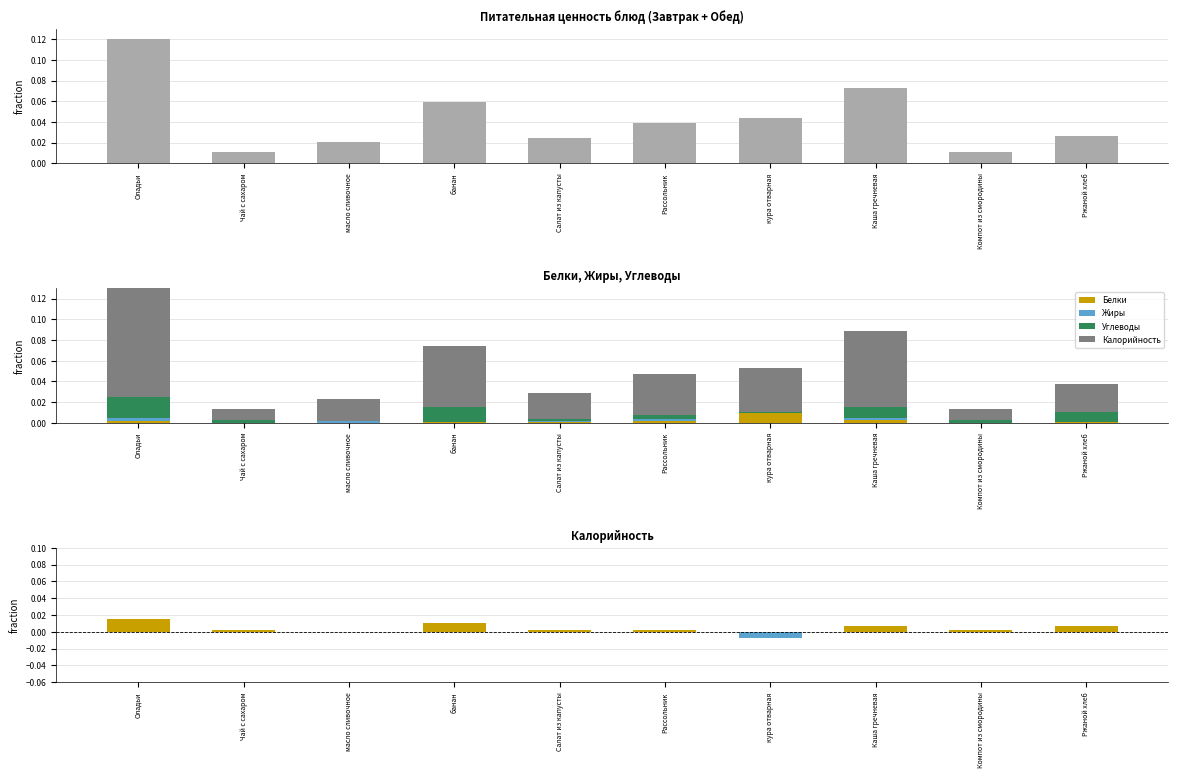

How many categories are shown in the chart?

10